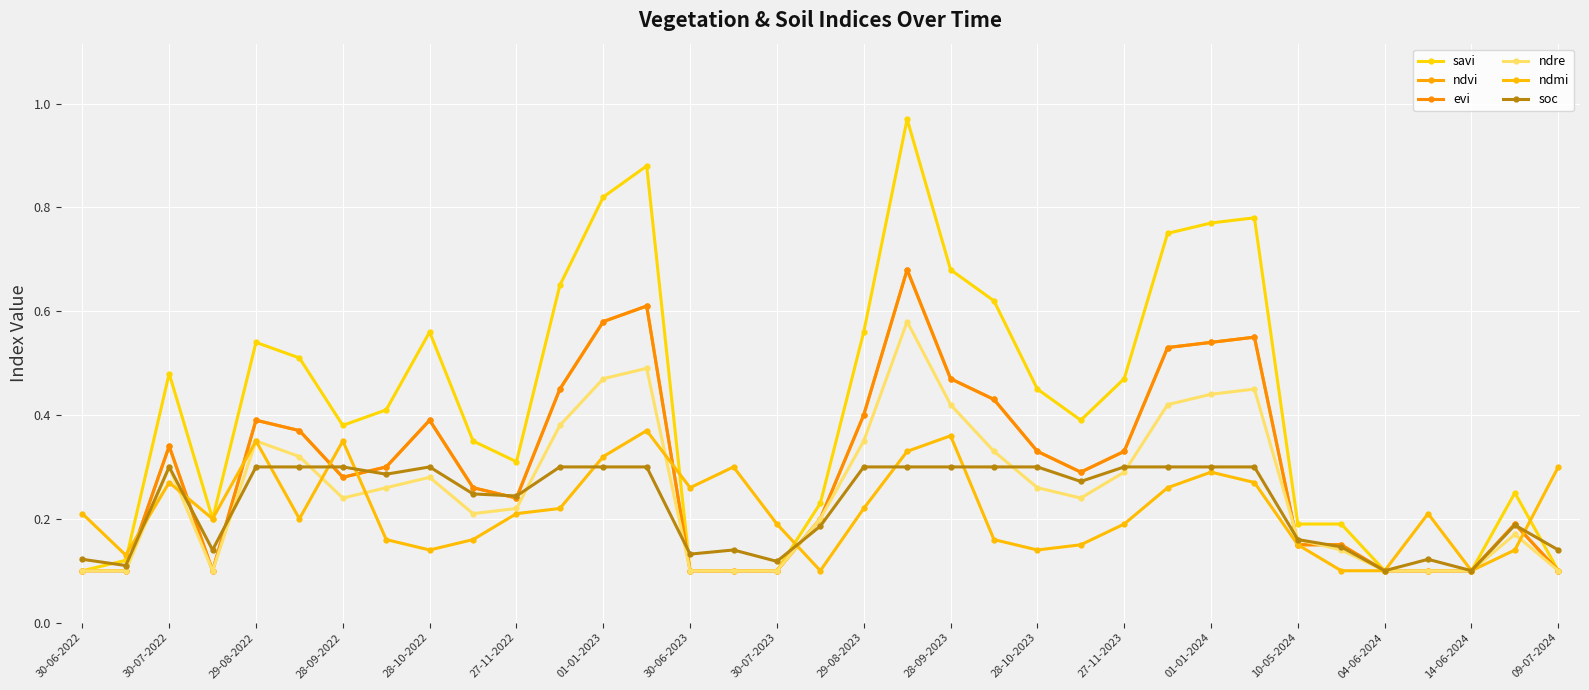

What is the value of the ndre point at the 20th from the left?

0.6